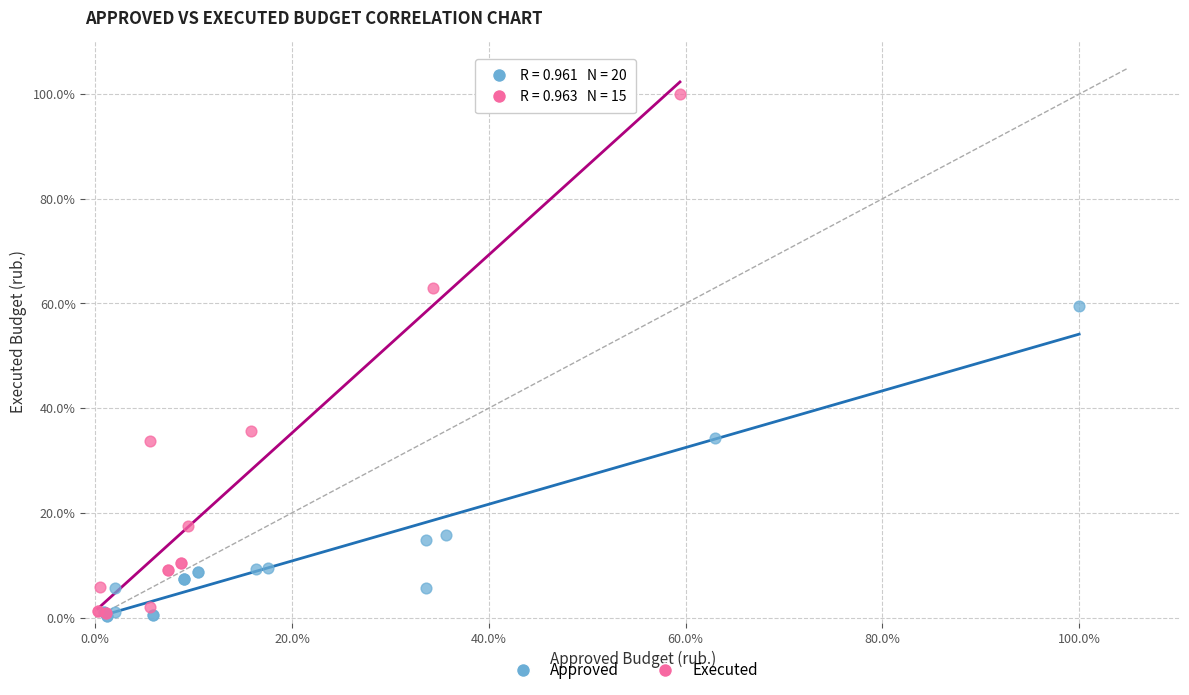

Which series reaches the maximum Y coordinate?

Executed